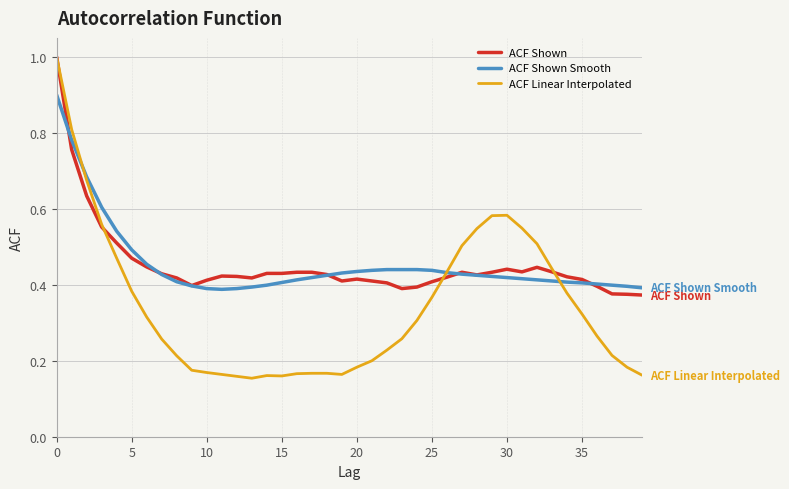

What is the maximum value for ACF Shown?

1.0